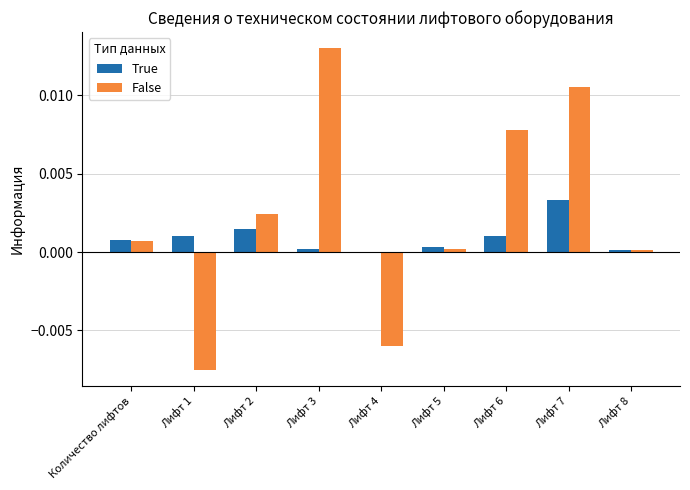

The value of False at Лифт 3 is 0.0. True or false?

True